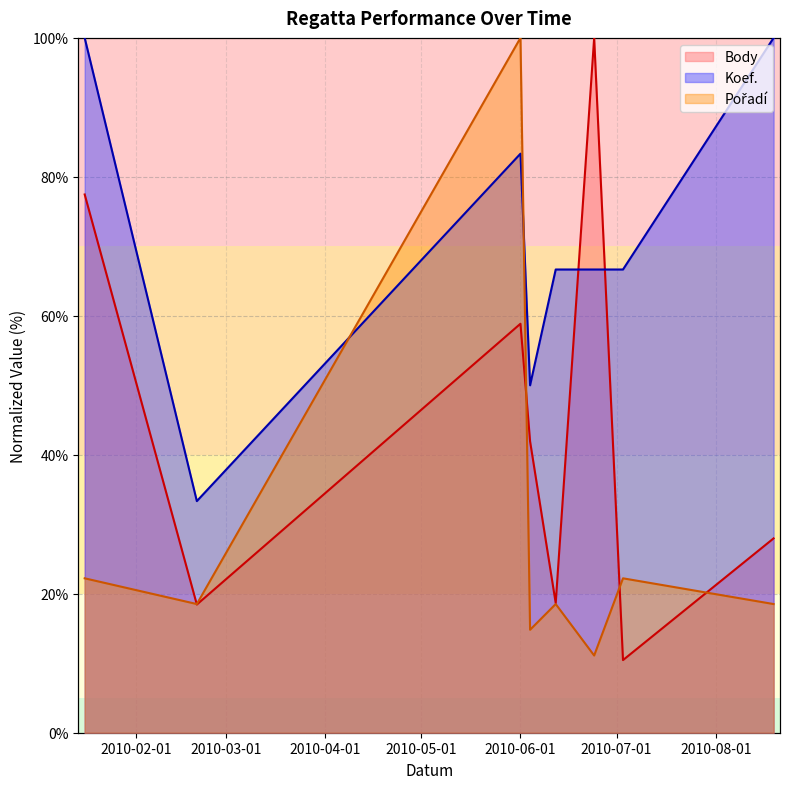

At which category does Pořadí reach its first local peak?

2010-06-01